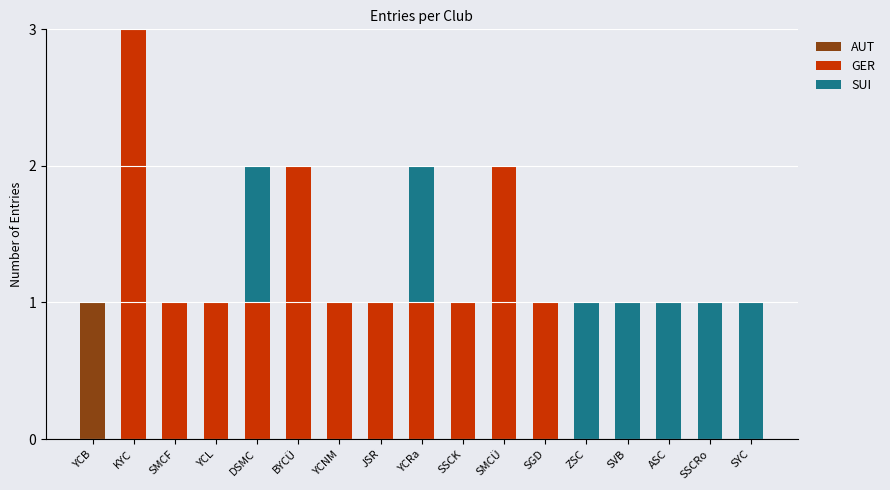

At which category is the sum across all series the highest?

KYC